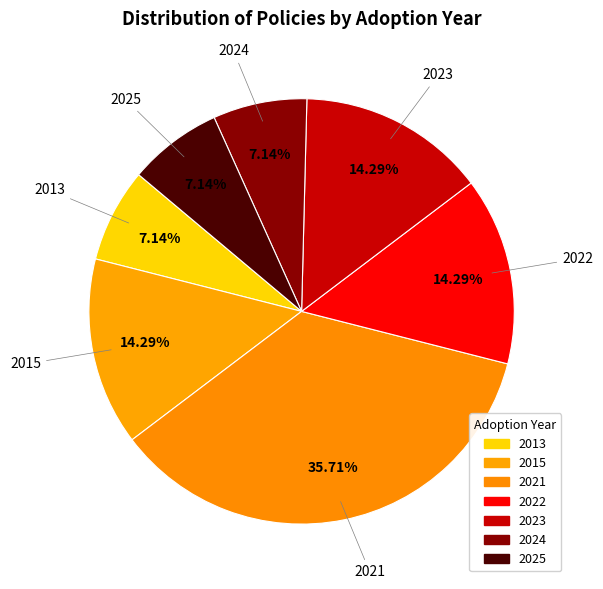

Do 2013 and 2021 together represent more than half of the pie?

No